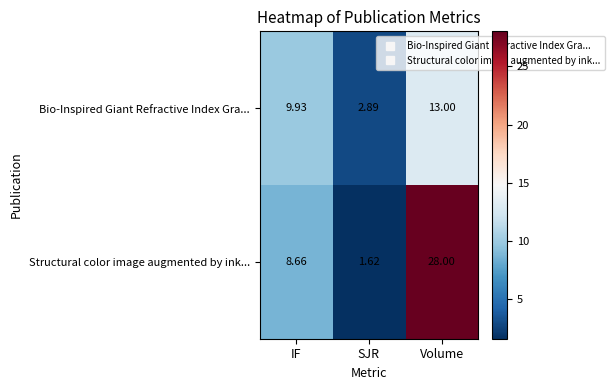

Which label corresponds to the smallest value in the chart?

SJR